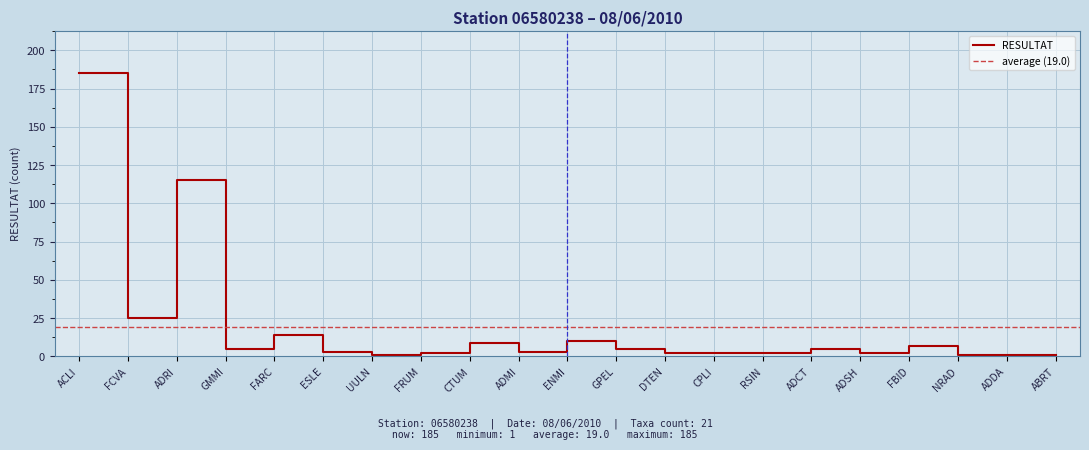

How many interior local valleys (lower than both neighbors) does the data have?

5